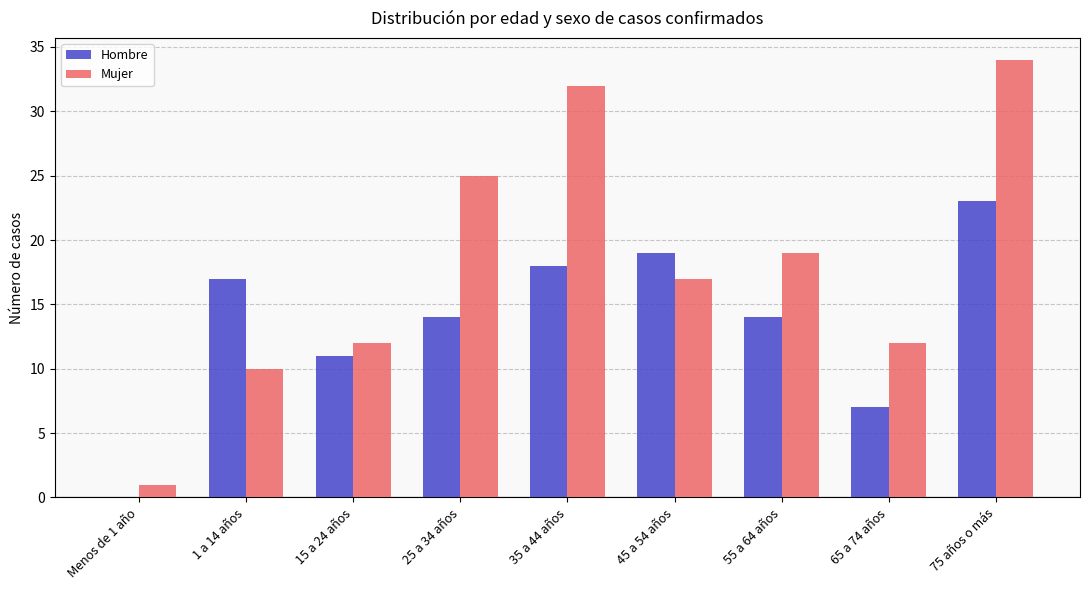

What is the sum of all Hombre values?

123